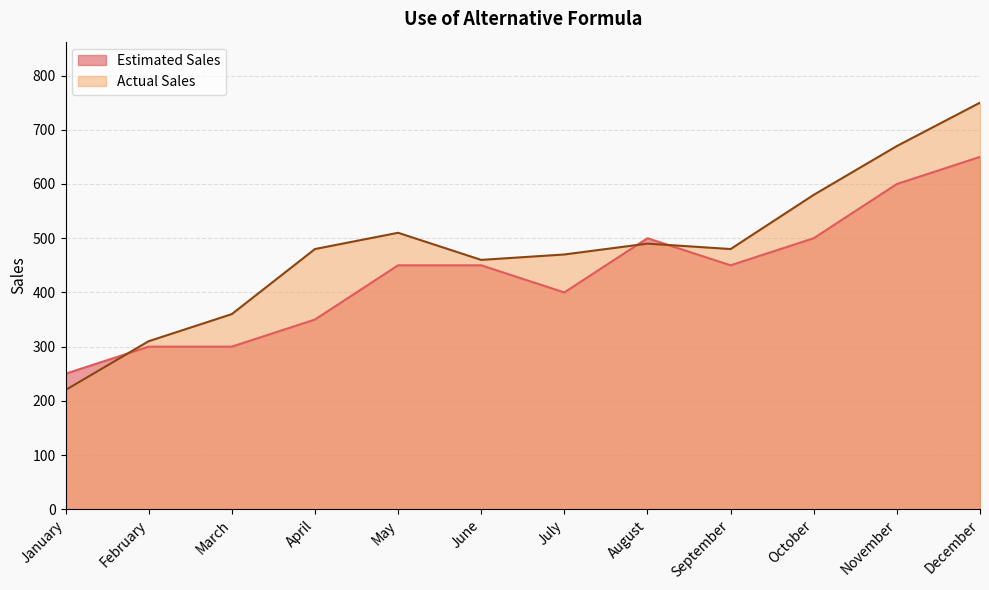

What is the total value across all series at June?

910